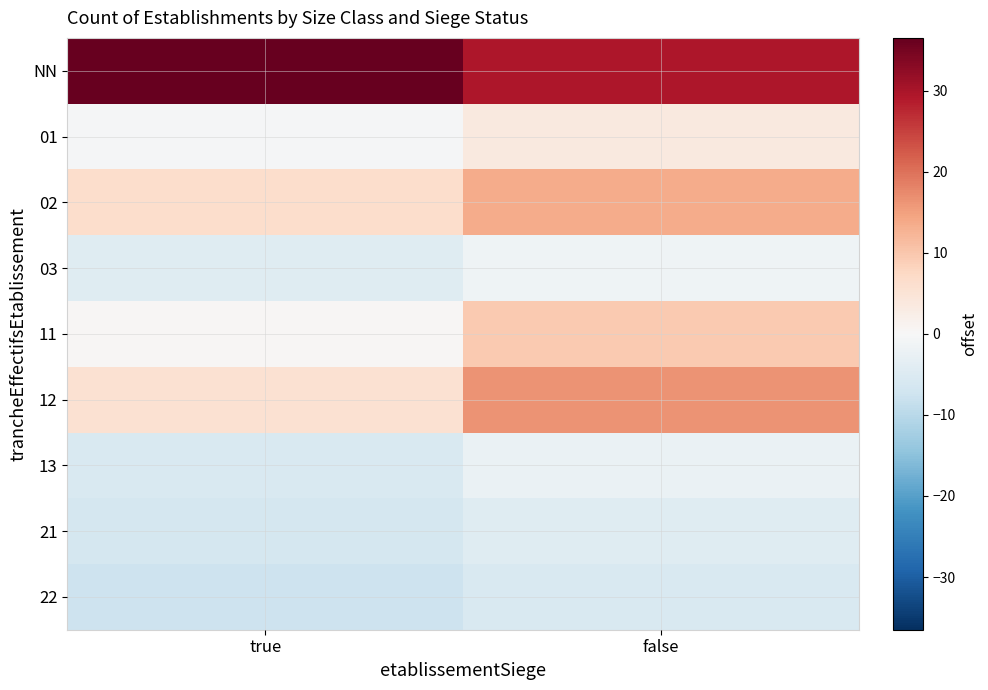

Reading left to right, what are all the values shown in this chart?

NN: true=36.5	false=29.5
01: true=-0.5	false=3.5
02: true=6.5	false=13.5
03: true=-4.5	false=-1.5
11: true=0.5	false=9.5
12: true=5.5	false=16.5
13: true=-5.5	false=-2.5
21: true=-6.5	false=-4.5
22: true=-7.5	false=-5.5